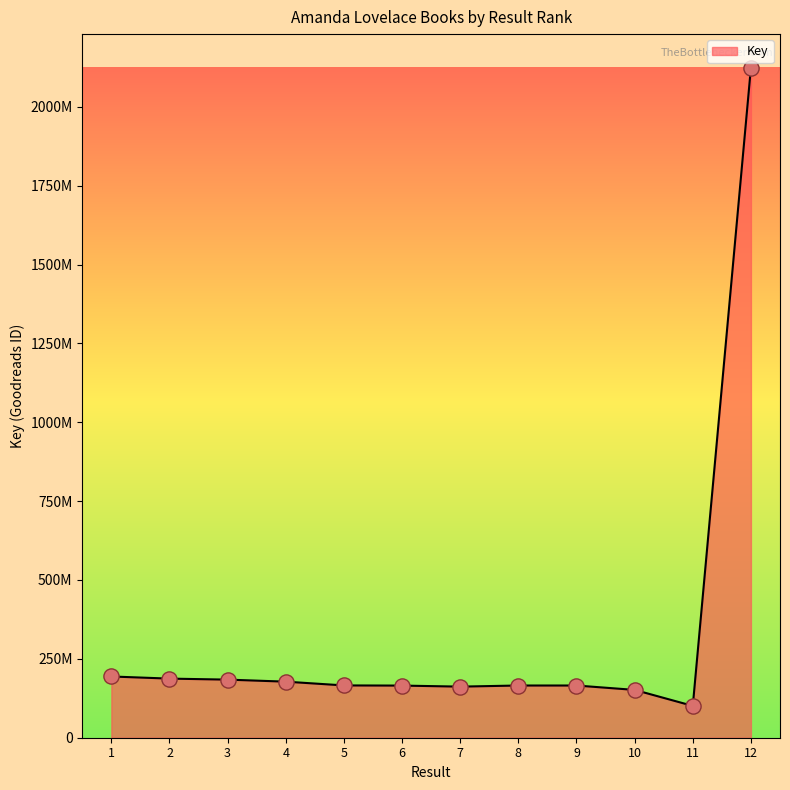

Which has a higher value, 12 or 6?

12